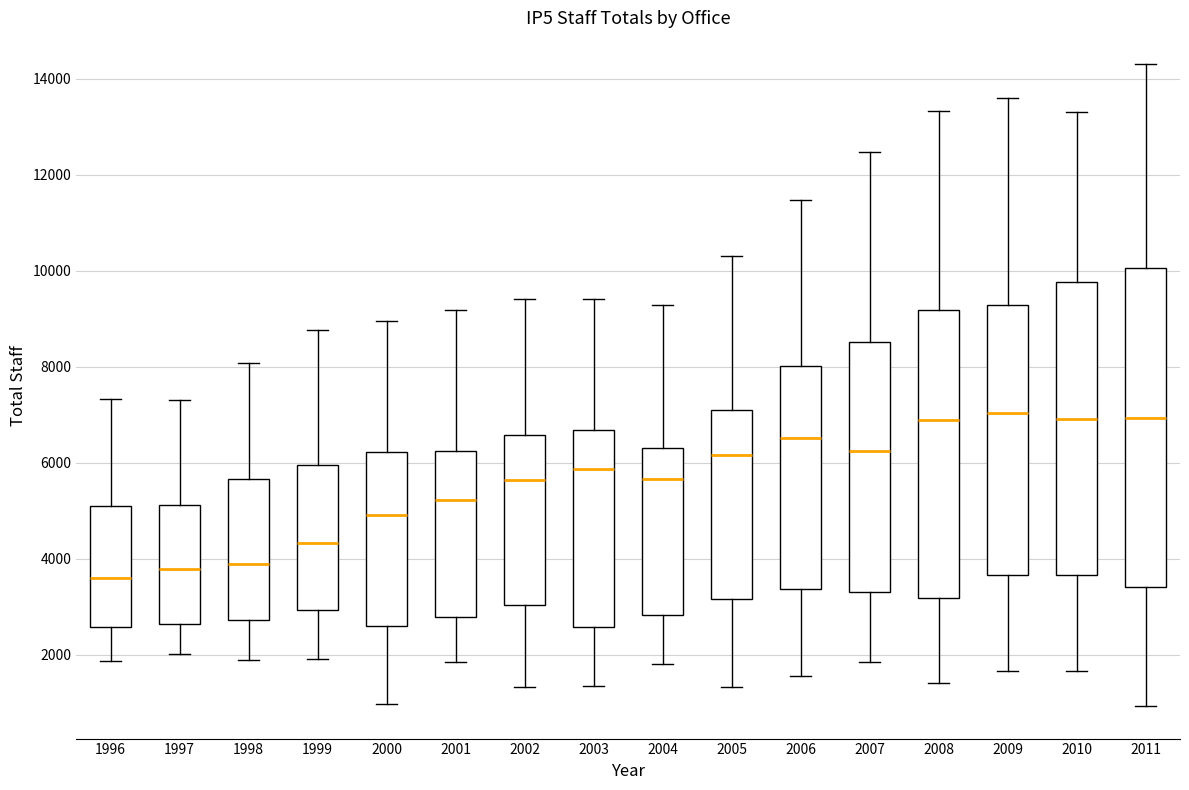

Reading left to right, transcribe this box plot: for each box, give where its median line is, the range the box spans, and where its two whiskers end, as read against the y-axis. The values are not printed on the chart, so give them approximately, as read against the axis.

1996: median 3600, box 2600 to 5000, whiskers 1800 to 7400
1997: median 3800, box 2600 to 5200, whiskers 2000 to 7200
1998: median 3800, box 2800 to 5600, whiskers 1800 to 8000
1999: median 4400, box 3000 to 6000, whiskers 2000 to 8800
2000: median 5000, box 2600 to 6200, whiskers 1000 to 9000
2001: median 5200, box 2800 to 6200, whiskers 1800 to 9200
2002: median 5600, box 3000 to 6600, whiskers 1400 to 9400
2003: median 5800, box 2600 to 6600, whiskers 1400 to 9400
2004: median 5600, box 2800 to 6200, whiskers 1800 to 9200
2005: median 6200, box 3200 to 7000, whiskers 1400 to 10400
2006: median 6600, box 3400 to 8000, whiskers 1600 to 11400
2007: median 6200, box 3400 to 8600, whiskers 1800 to 12400
2008: median 6800, box 3200 to 9200, whiskers 1400 to 13400
2009: median 7000, box 3600 to 9200, whiskers 1600 to 13600
2010: median 7000, box 3600 to 9800, whiskers 1600 to 13400
2011: median 7000, box 3400 to 10000, whiskers 1000 to 14200